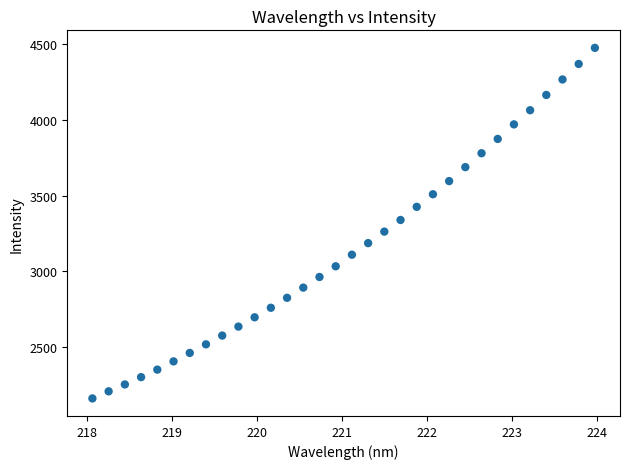

What is the range of Y values (max minus min)?

2319.3